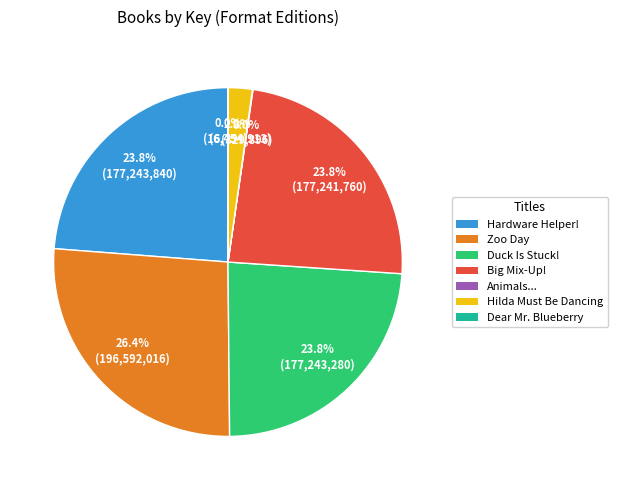

Does any single category account for the majority?

No